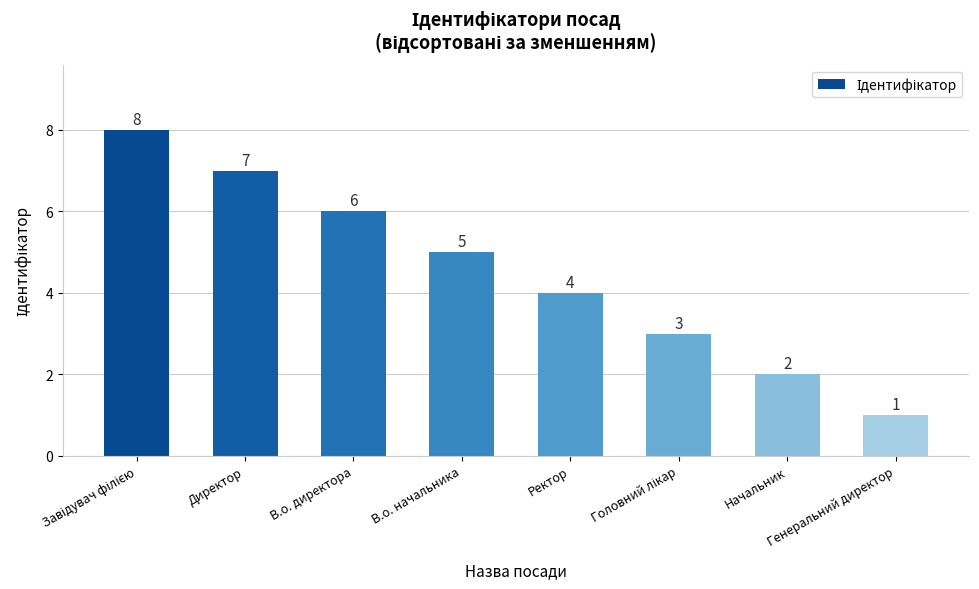

Which category has the lowest value across all series?

Генеральний директор